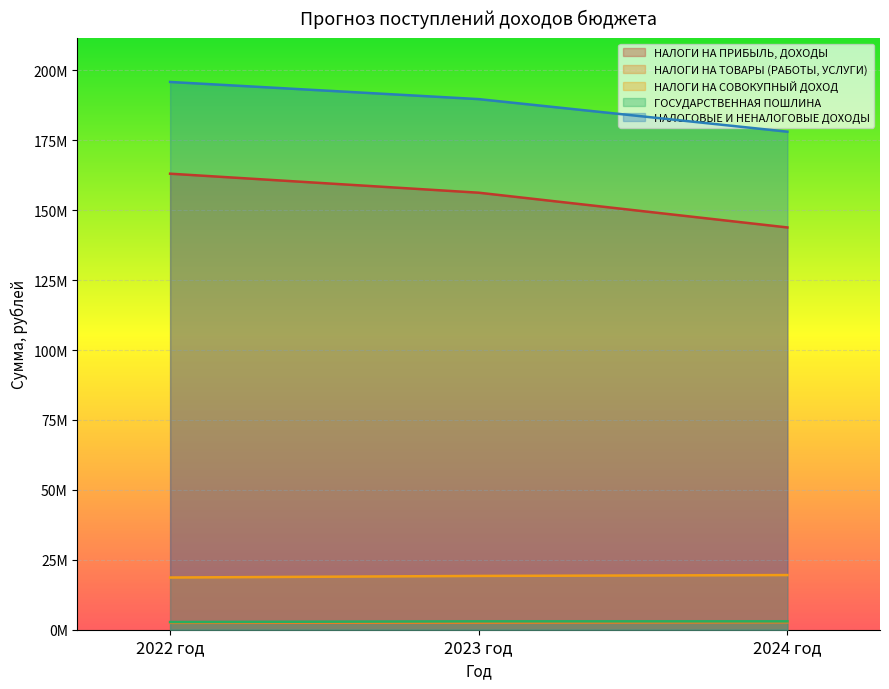

Which series has the largest total across all categories?

НАЛОГОВЫЕ И НЕНАЛОГОВЫЕ ДОХОДЫ